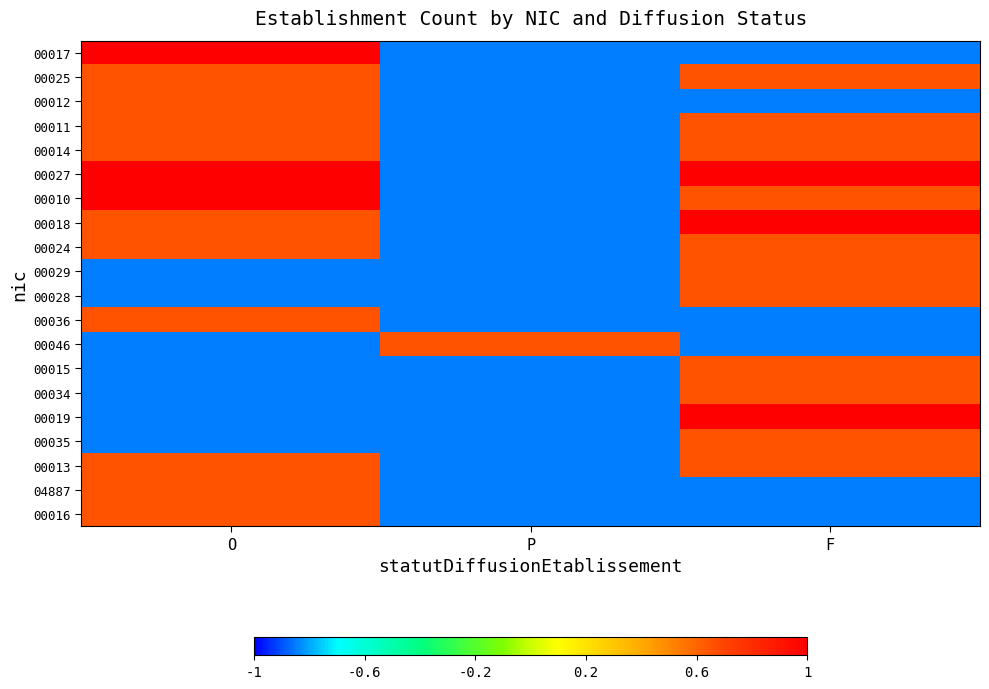

At how many categories does at least one series exceed 0?

3